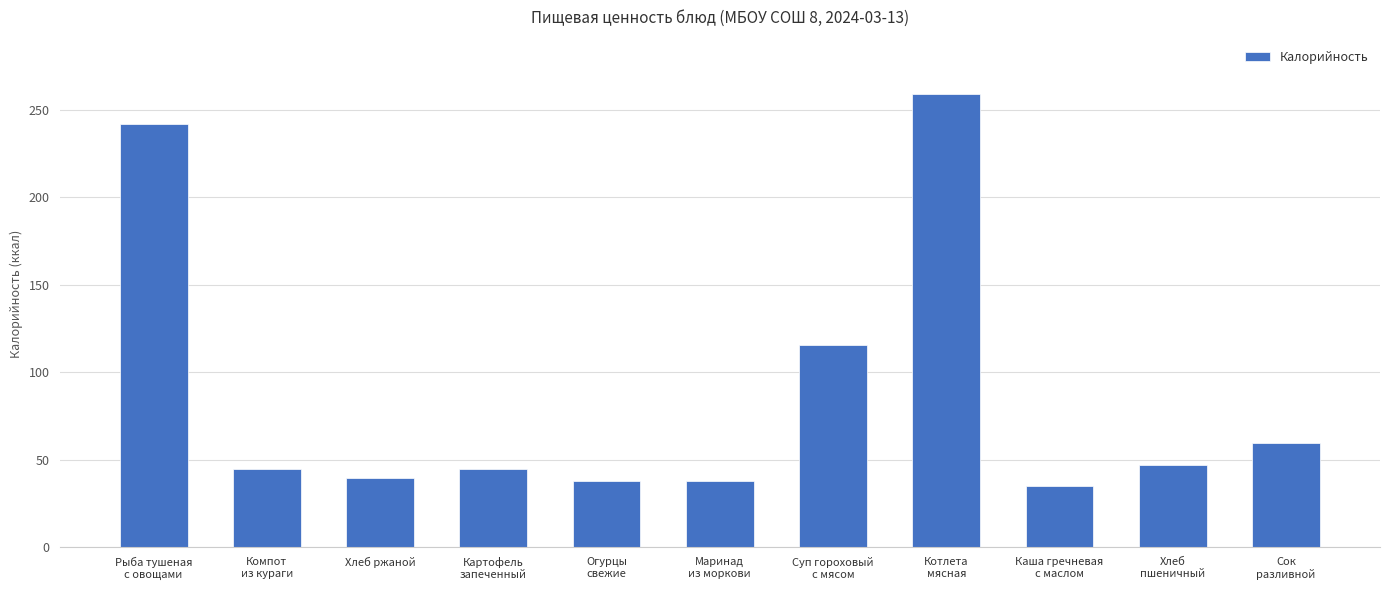

How many bars are there in total?

11